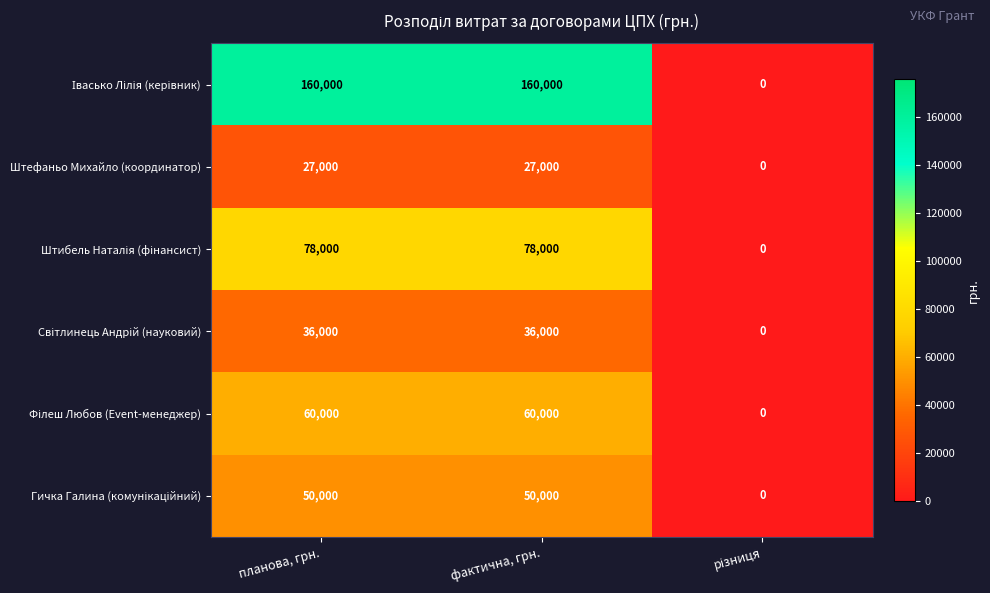

True or false: Штефаньо Михайло (координатор) has a value of 27000 at фактична, грн..

True